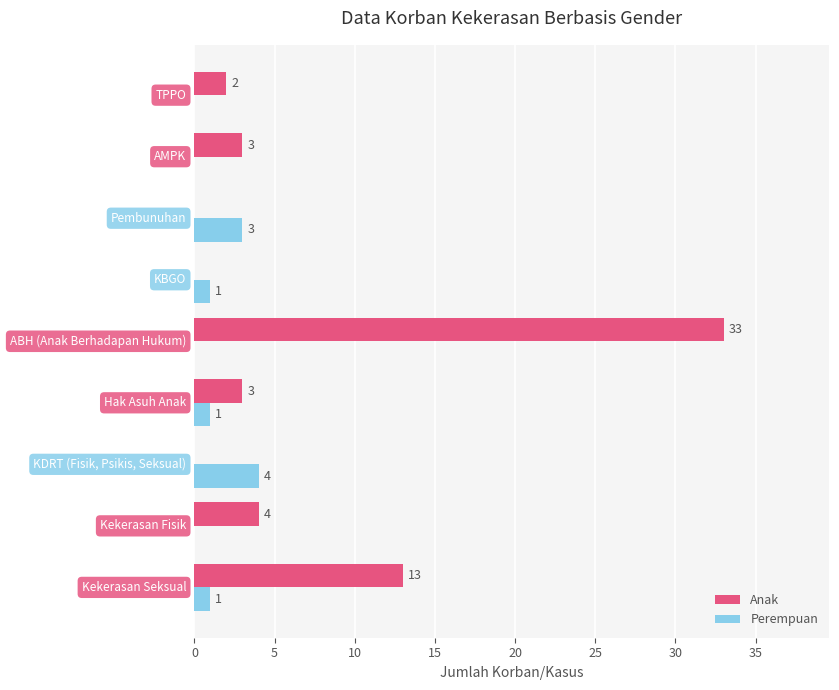

What is the maximum value for Perempuan?

4